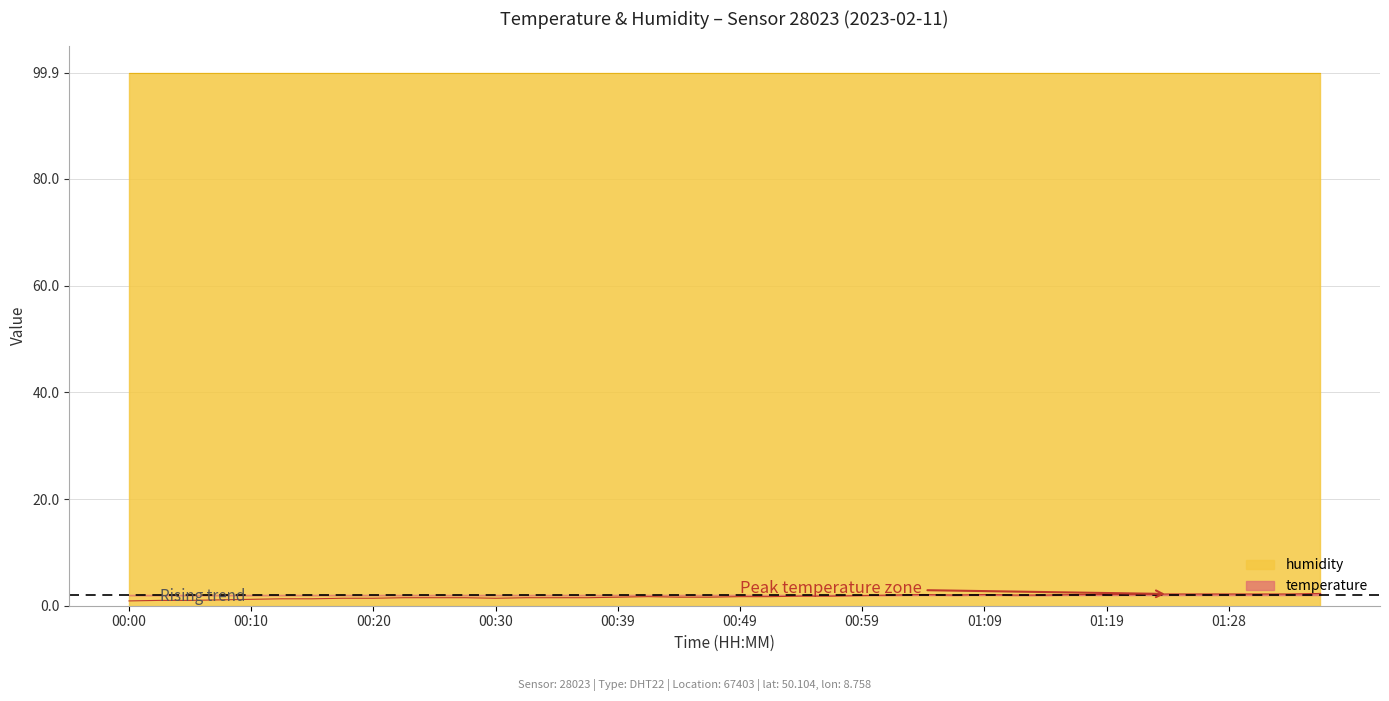

List the labels in order of value, smallest first.

00:00, 00:03, 00:05, 00:07, 00:10, 00:12, 00:15, 00:17, 00:20, 00:30, 00:22, 00:25, 00:27, 00:32, 00:34, 00:37, 00:39, 00:44, 00:47, 00:42, 00:49, 00:52, 00:54, 00:57, 00:59, 01:01, 01:06, 01:11, 01:14, 01:04, 01:09, 01:16, 01:19, 01:21, 01:24, 01:26, 01:28, 01:31, 01:33, 01:36